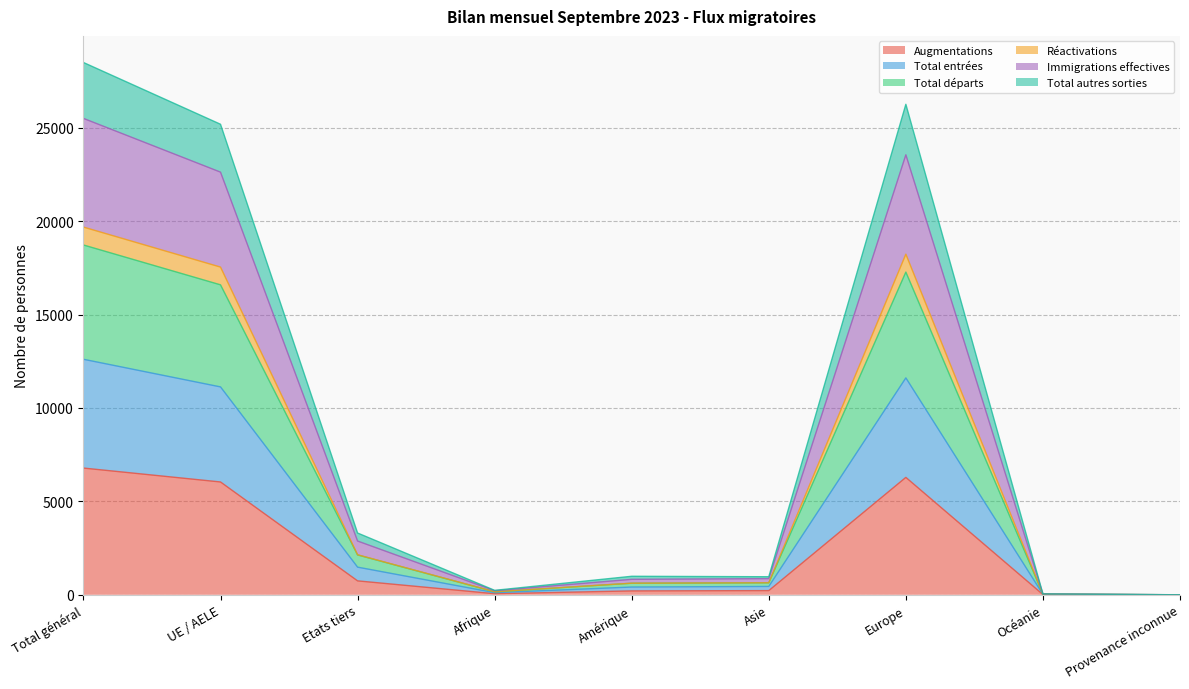

What are all the series names shown in the legend?

Augmentations, Total entrées, Total départs, Réactivations, Immigrations effectives, Total autres sorties